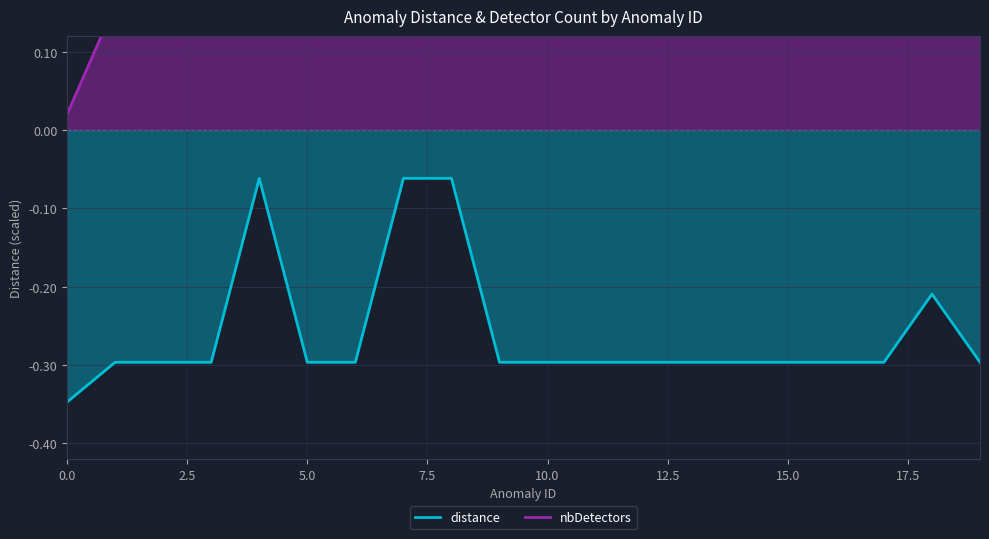

True or false: nbDetectors and distance cross at least once.

False